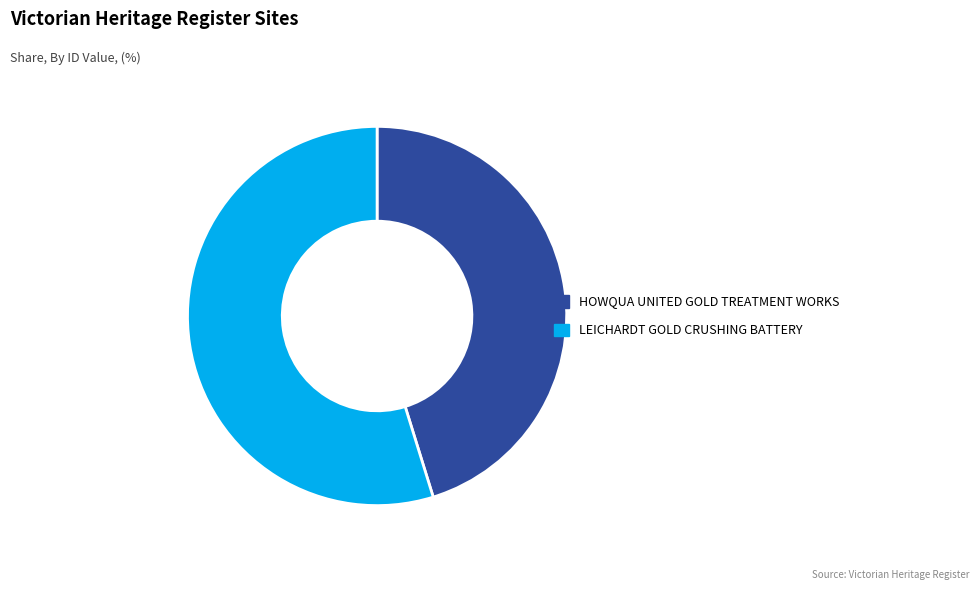

How many slices are in this pie chart?

2